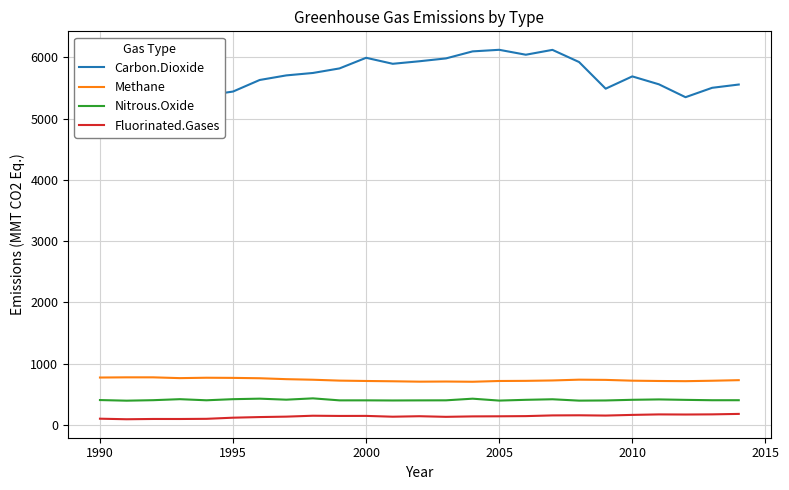

The value of Methane at 1990 is 461.7. True or false?

False